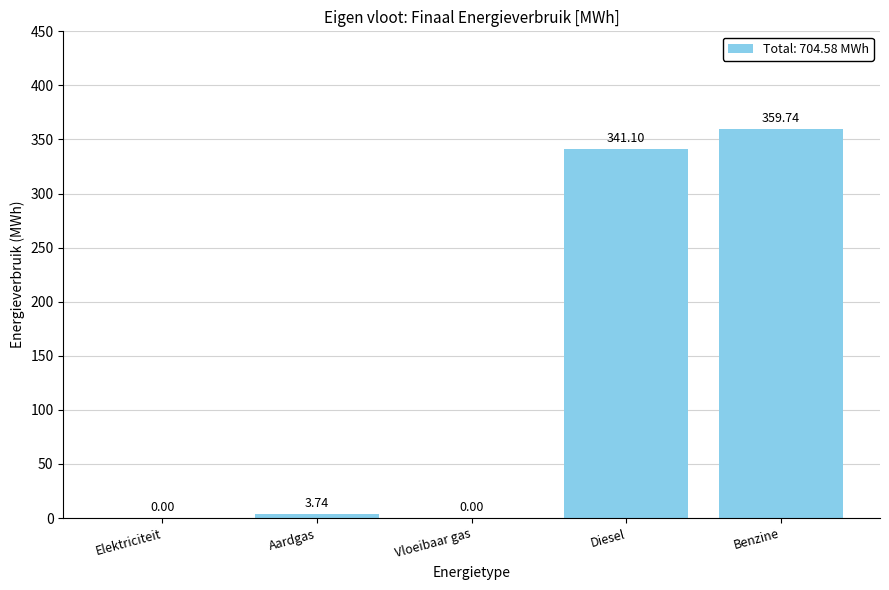

Between Vloeibaar gas and Benzine, which is larger?

Benzine